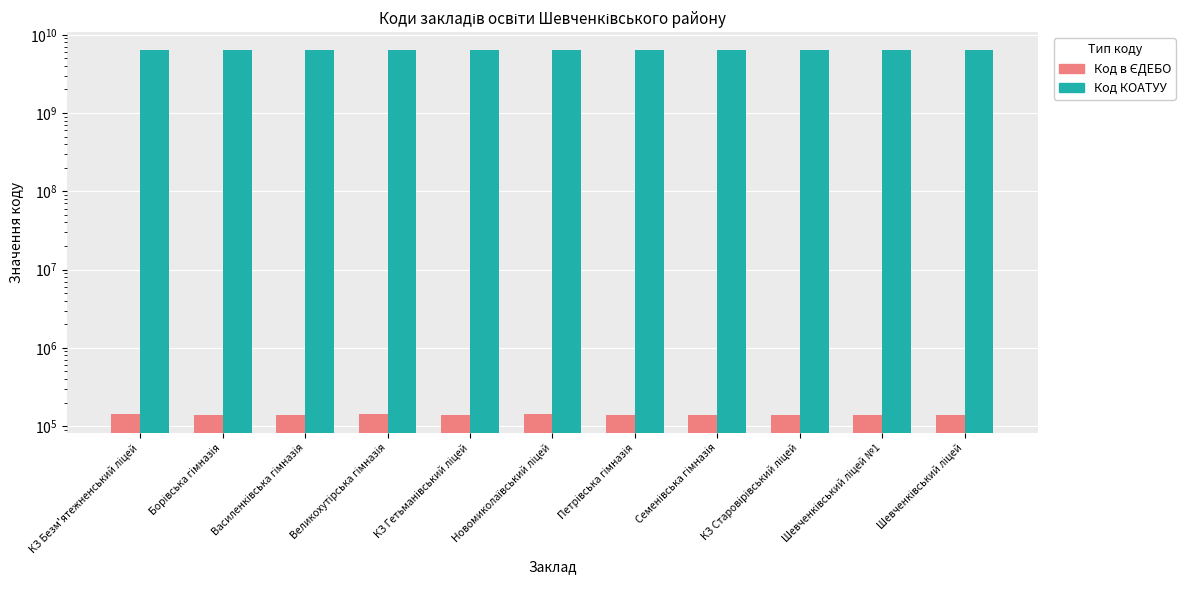

Which series has the largest total across all categories?

Код КОАТУУ